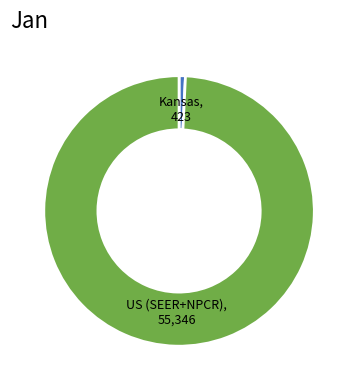

How many slices are in this pie chart?

2